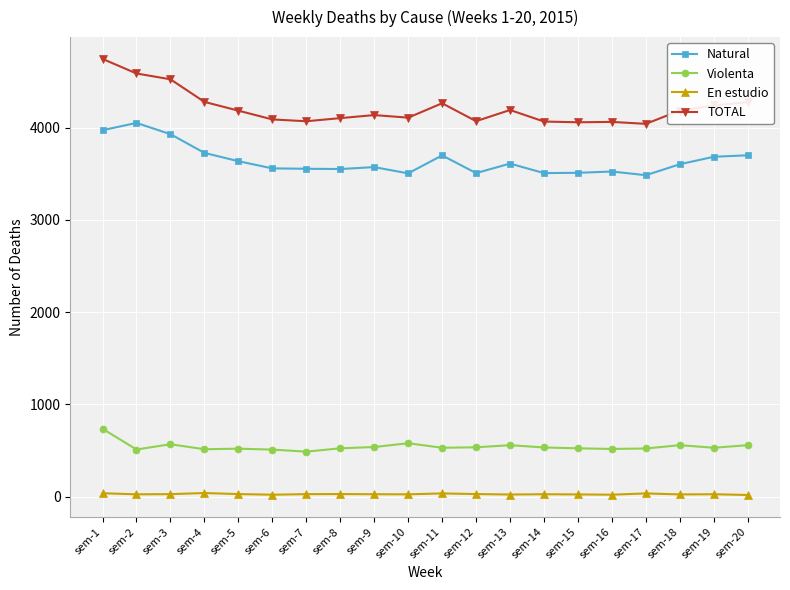

What are all the series names shown in the legend?

Natural, Violenta, En estudio, TOTAL